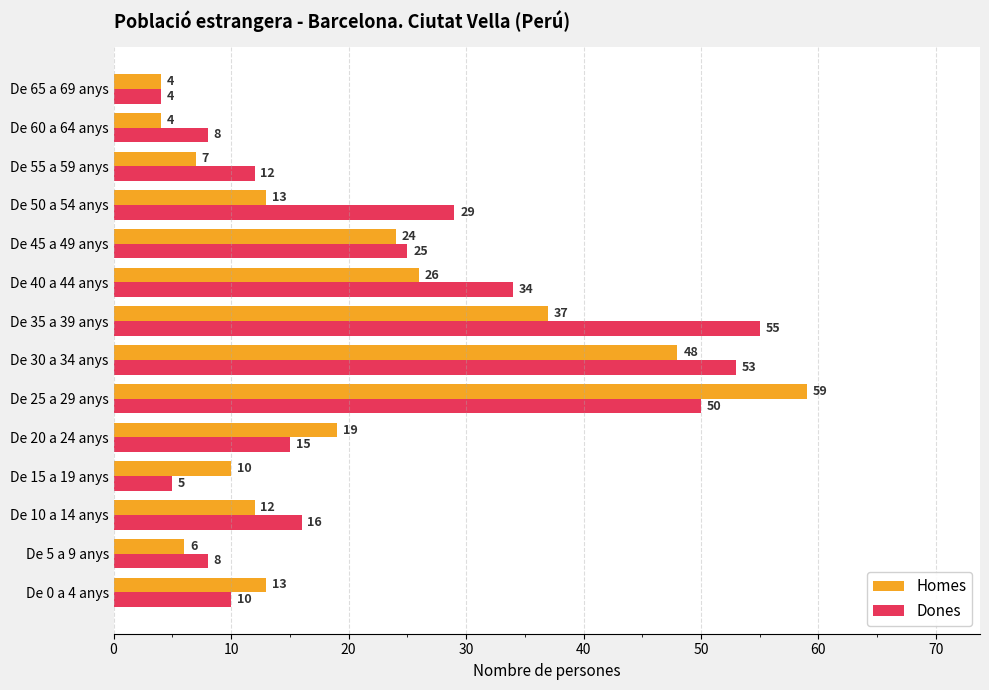

List the series in order of their overall mean, lowest first.

Homes, Dones